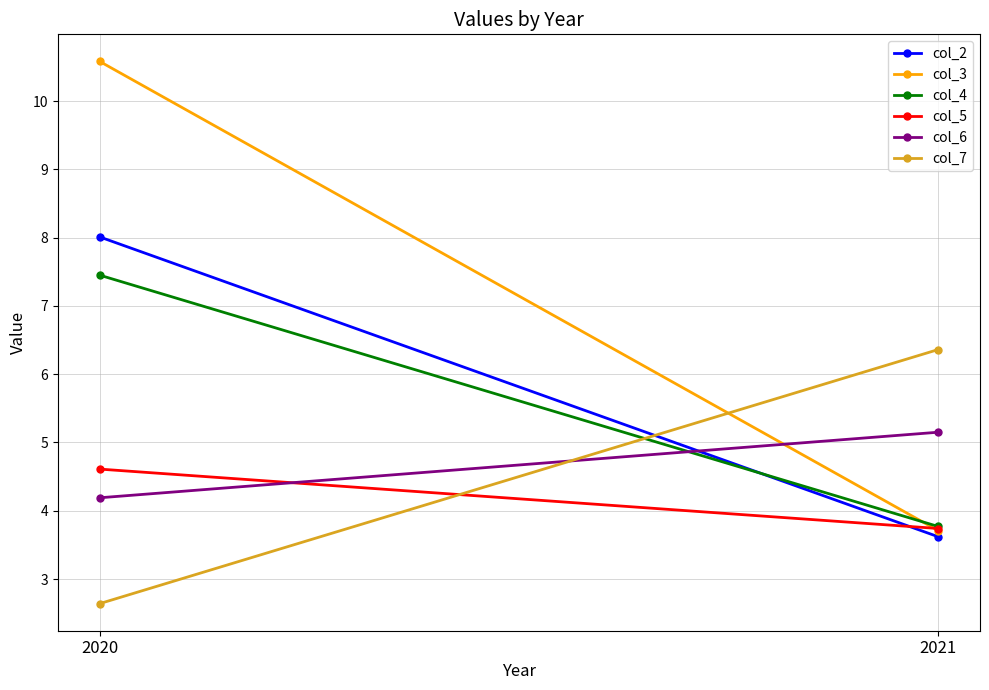

What is the total value across all series at 2020?

37.5